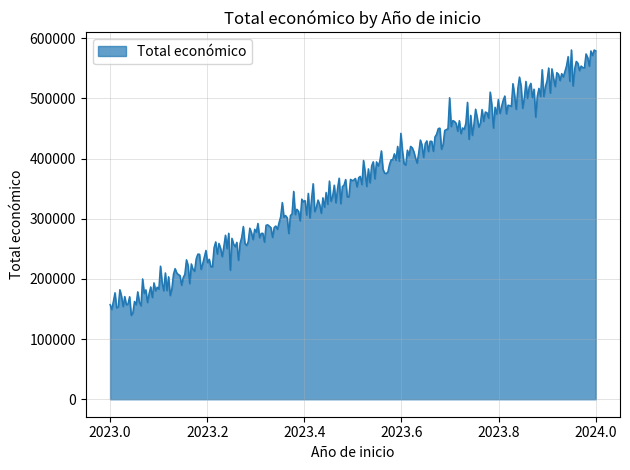

What is the difference between the maximum and minimum values?

441109.8